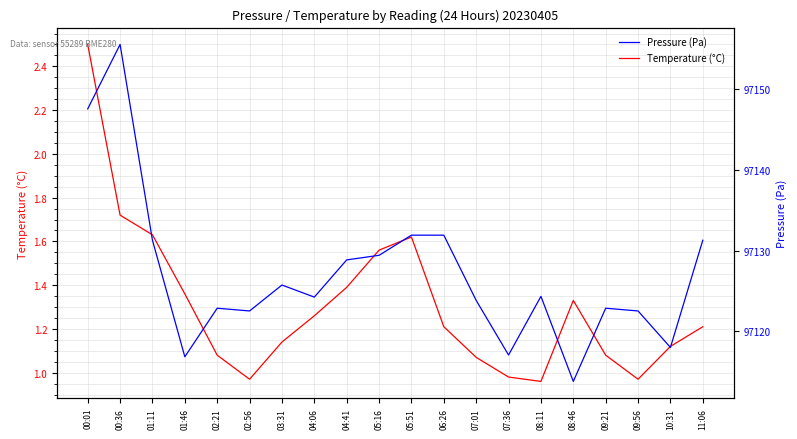

At 04:06, list the series in order from largest to smallest.

Pressure (Pa), Temperature (°C)